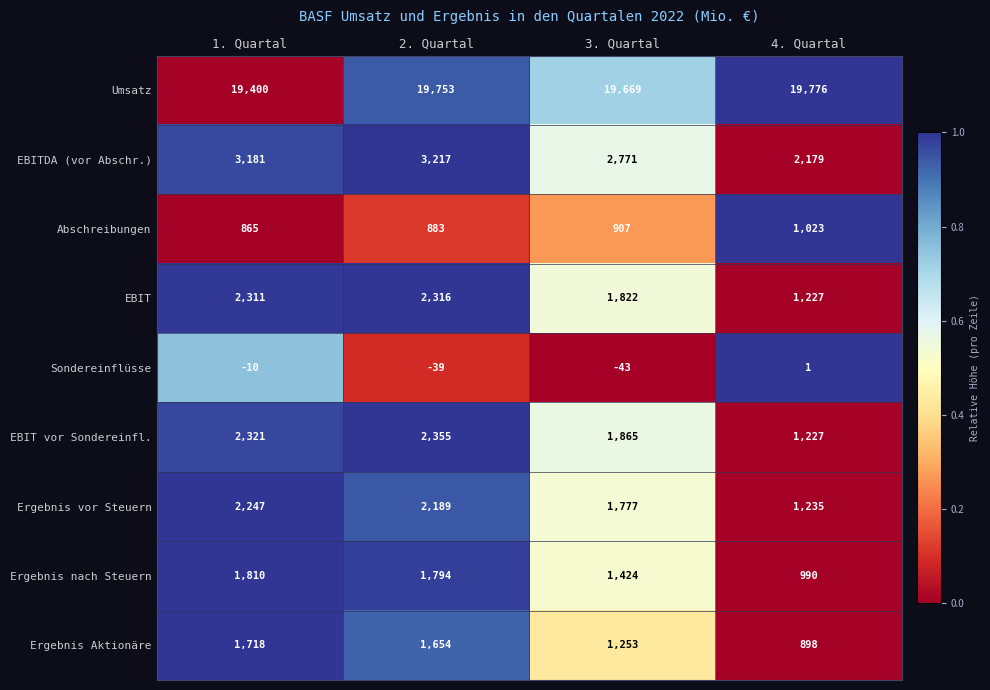

Between 3. Quartal and 4. Quartal, which series saw the biggest shift?

EBIT vor Sondereinfl.